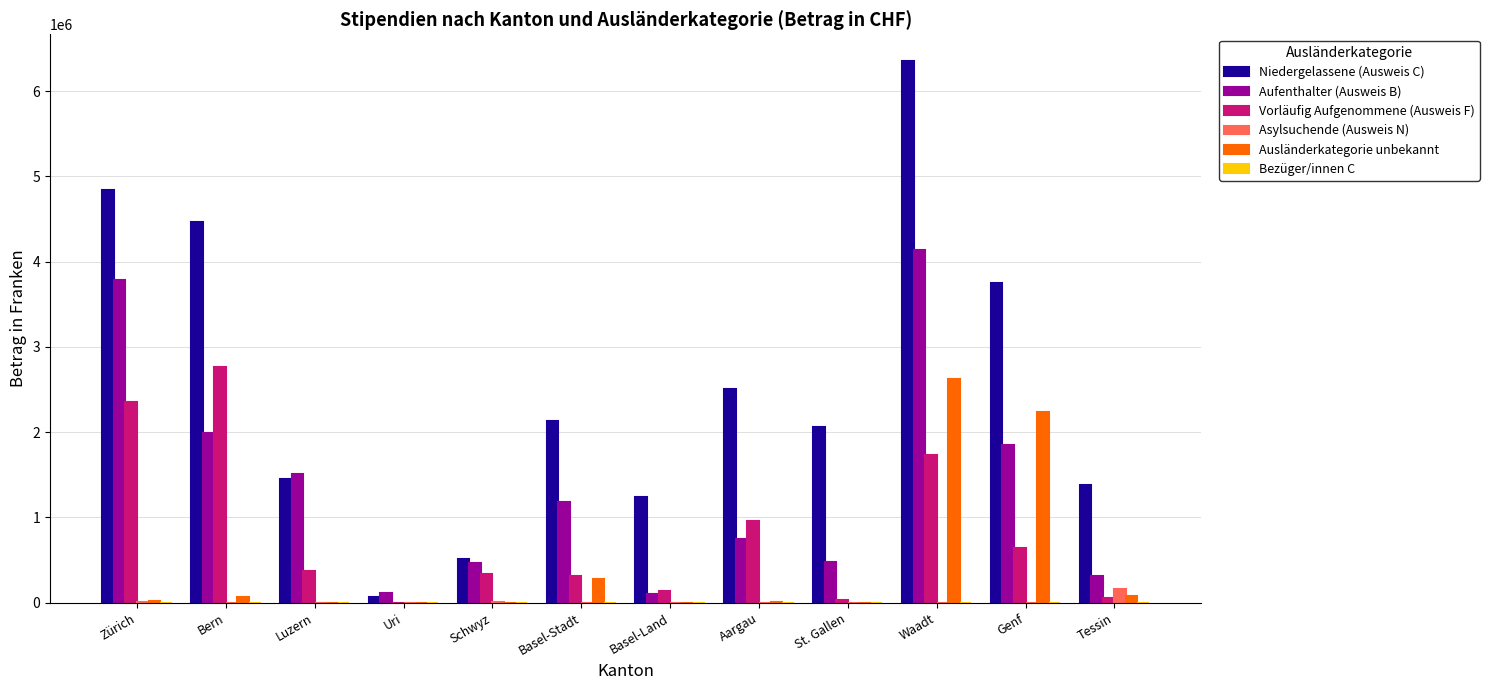

At which category does the chart reach its peak across all series?

Waadt